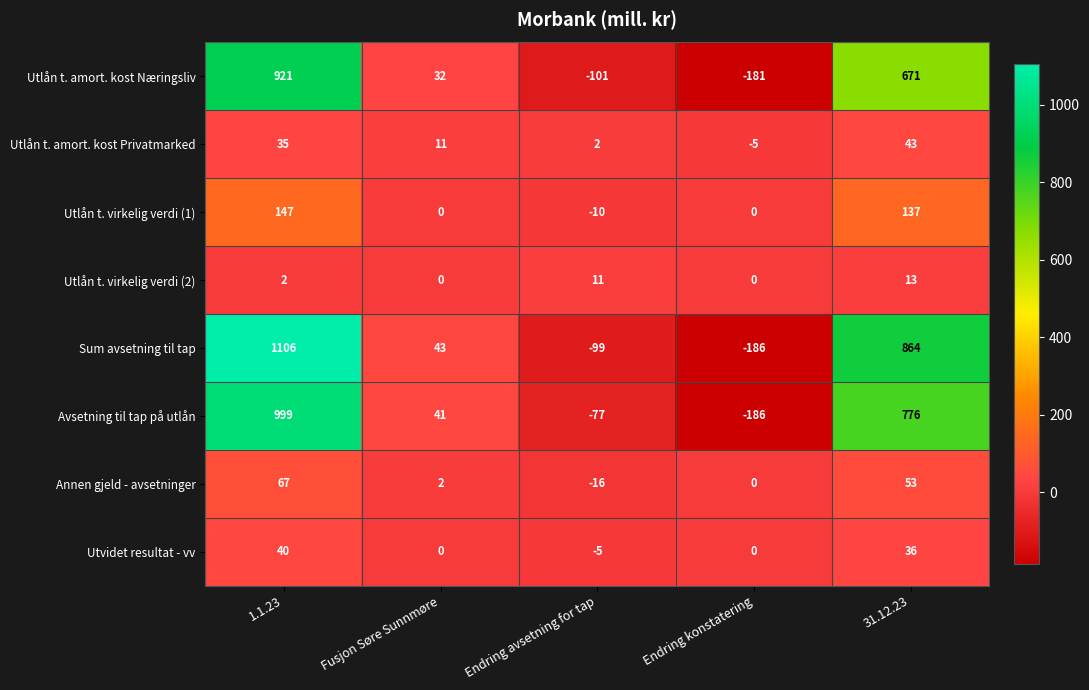

Which series has the largest total across all categories?

Sum avsetning til tap